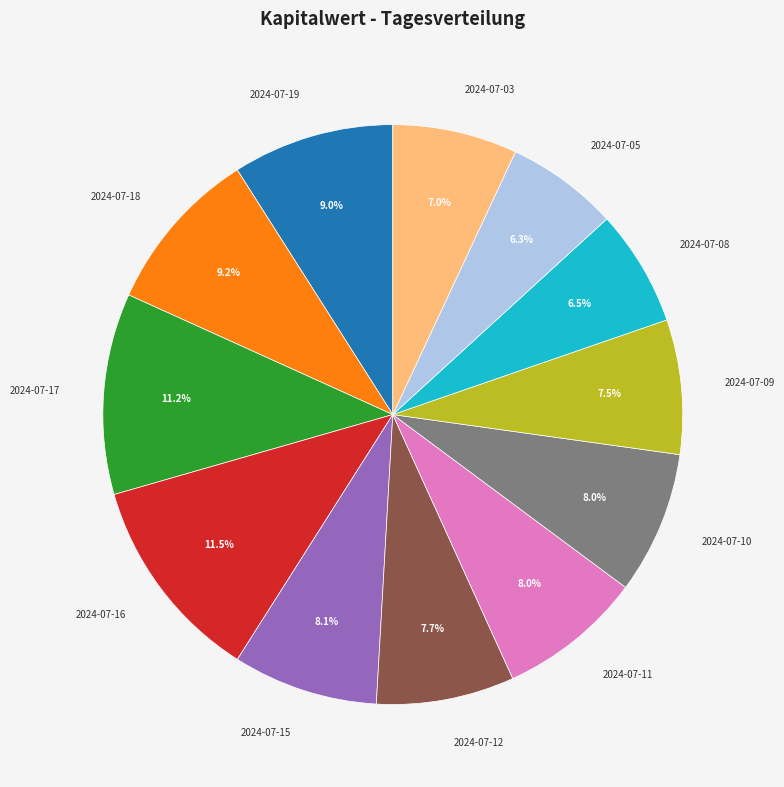

Is there any slice that represents more than half of the pie?

No